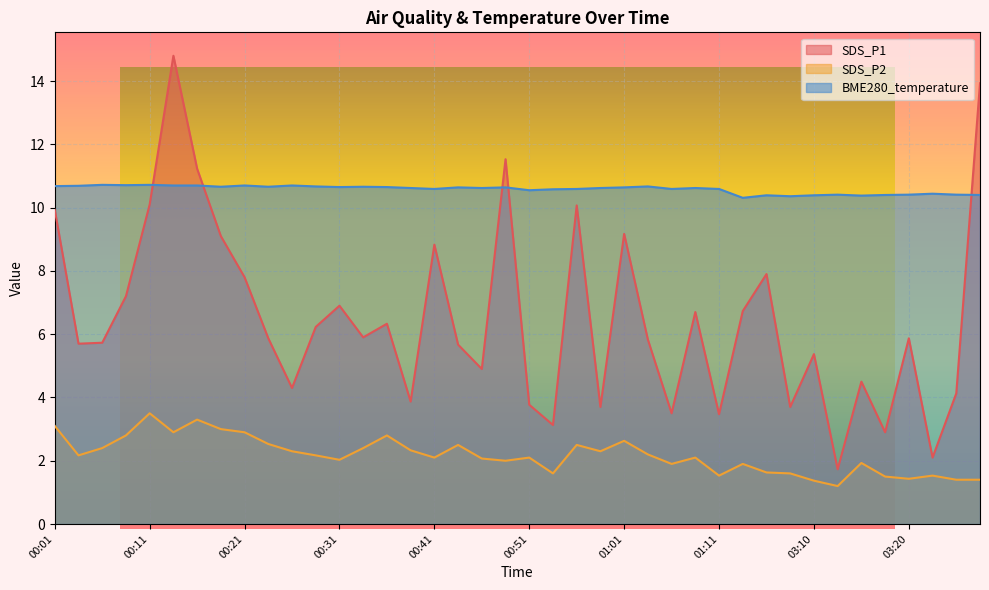

What is the difference between the maximum and minimum values in the BME280_temperature series?

0.4